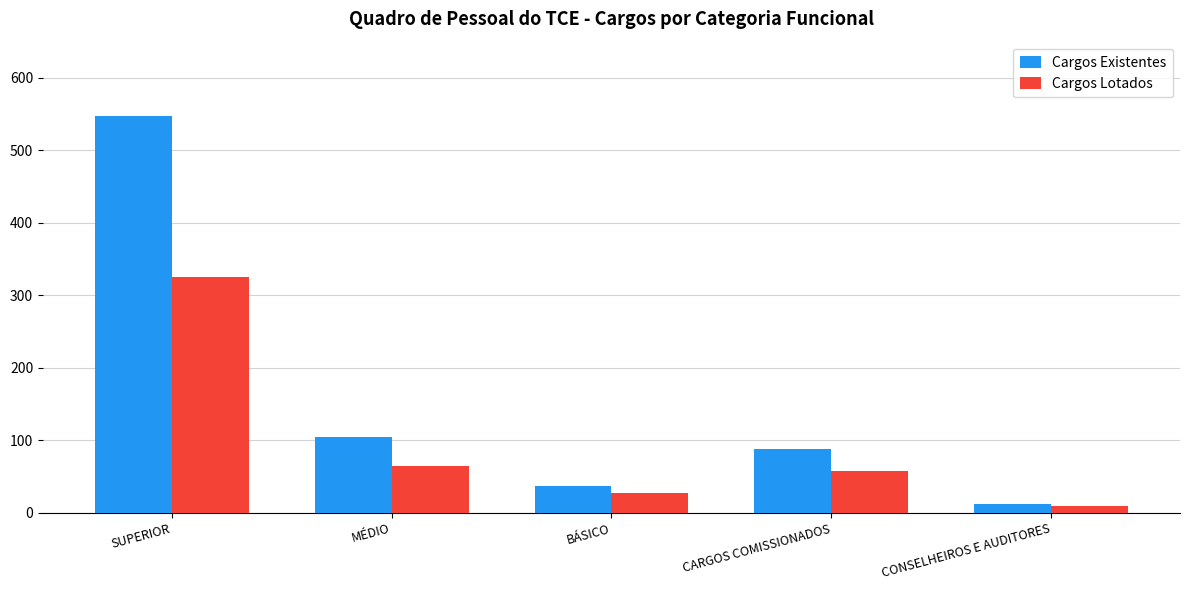

Rank the series at CARGOS COMISSIONADOS from lowest to highest value.

Cargos Lotados, Cargos Existentes